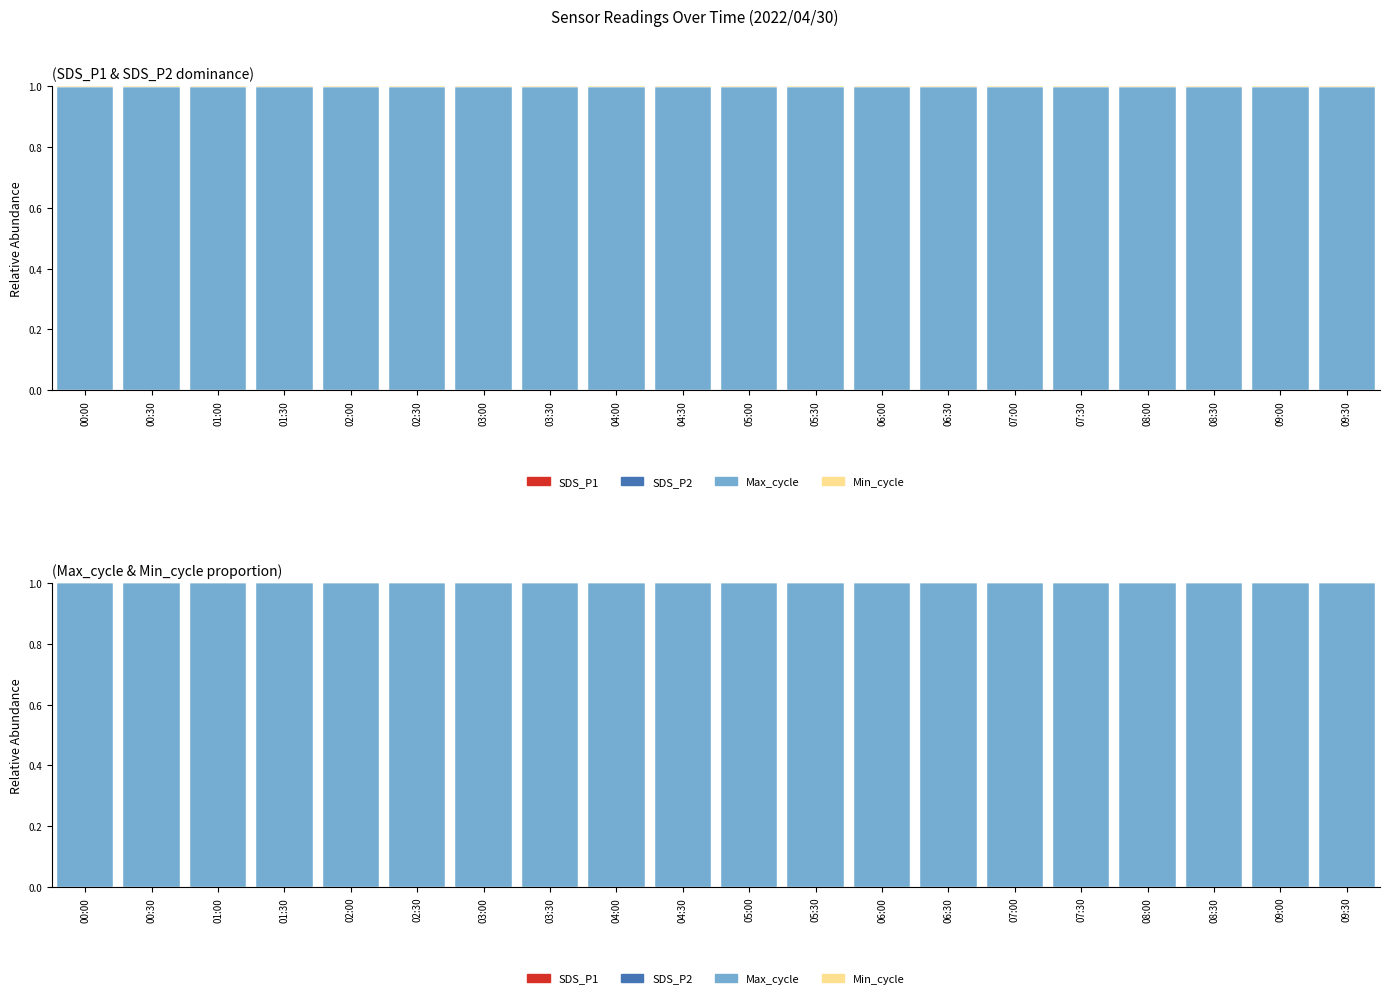

The value of SDS_P1 at 07:30 is 0.0. True or false?

True